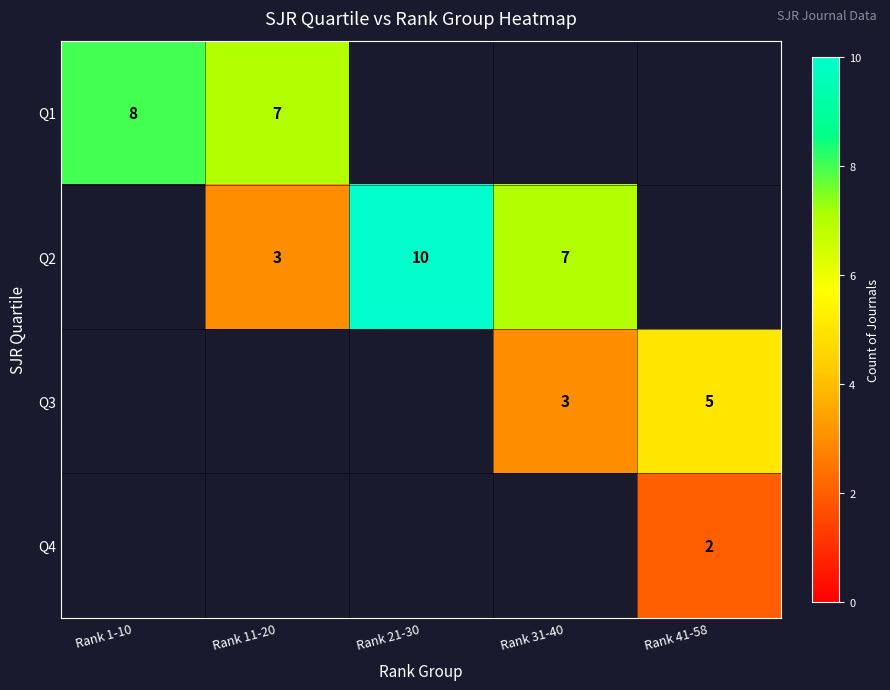

True or false: Q3 has a value of 1.1 at Rank 31-40.

False